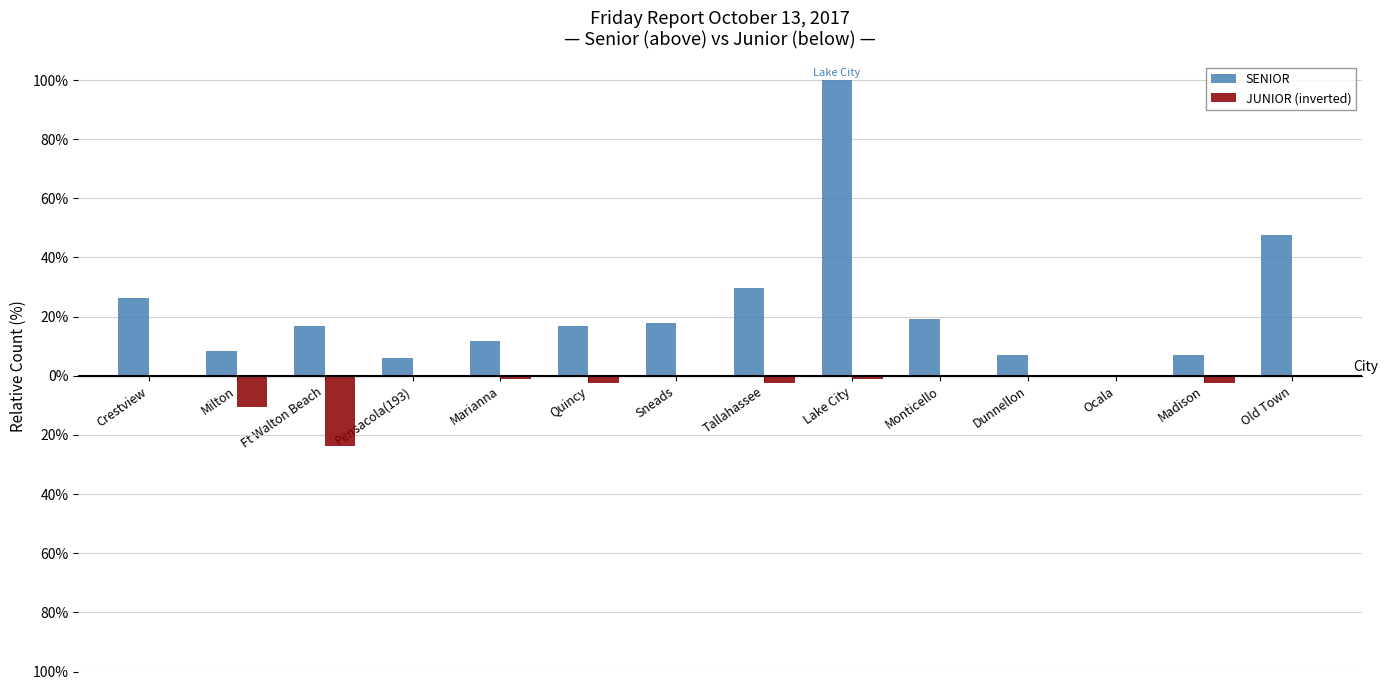

What is the total value across all series at Quincy?

12